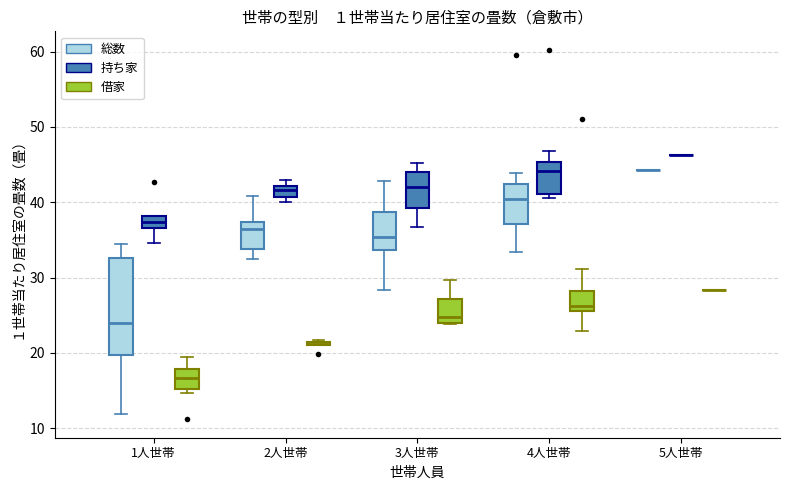

Comparing the boxes themselves (not the whiskers), which one is the tallest?

1人世帯 (総数)